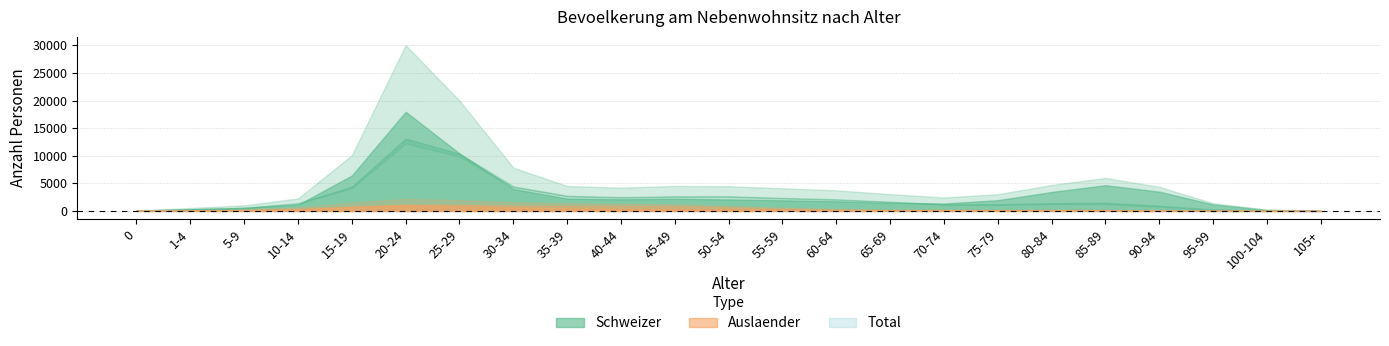

At which category does Mann (Auslaender) reach its first local peak?

20-24